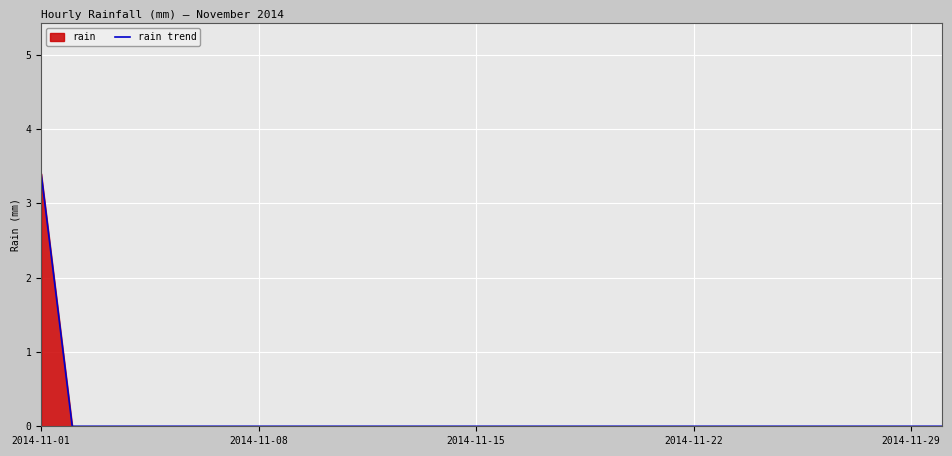

Count the values in the range 0 to 1.

29